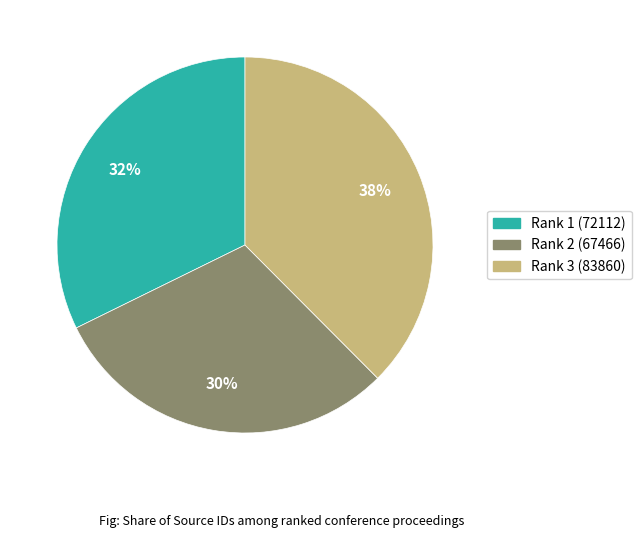

Is it true that Rank 1 (72112) is 32% of the pie?

True